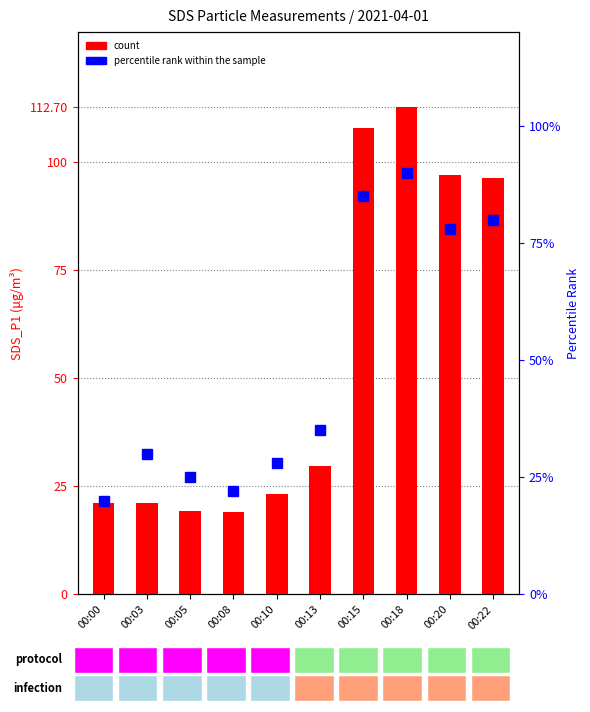

Which series changed the most between 00:03 and 00:22?

SDS_P1 count